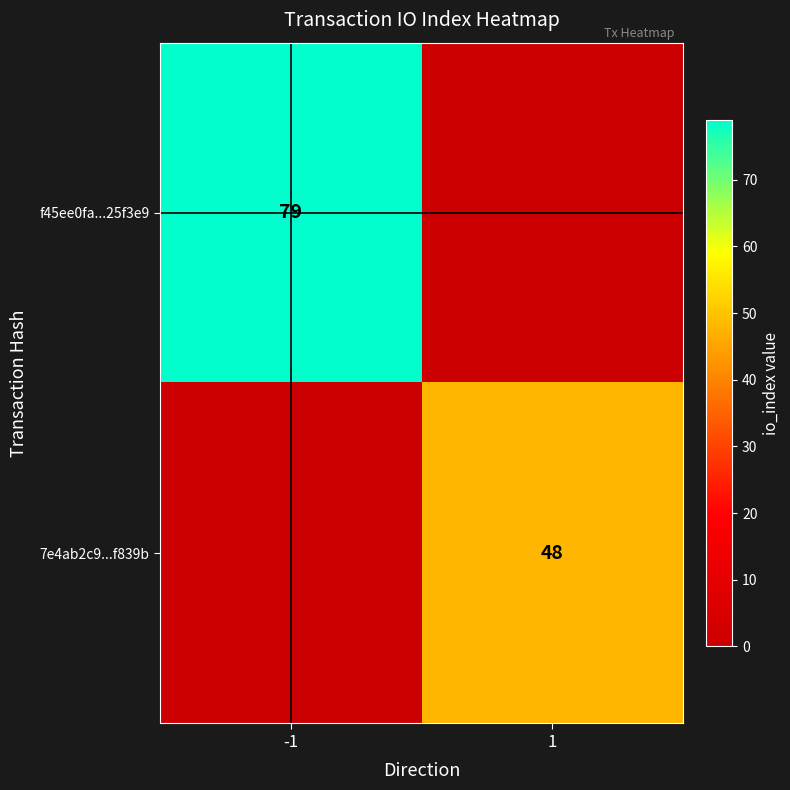

Count the number of data series in this chart.

2